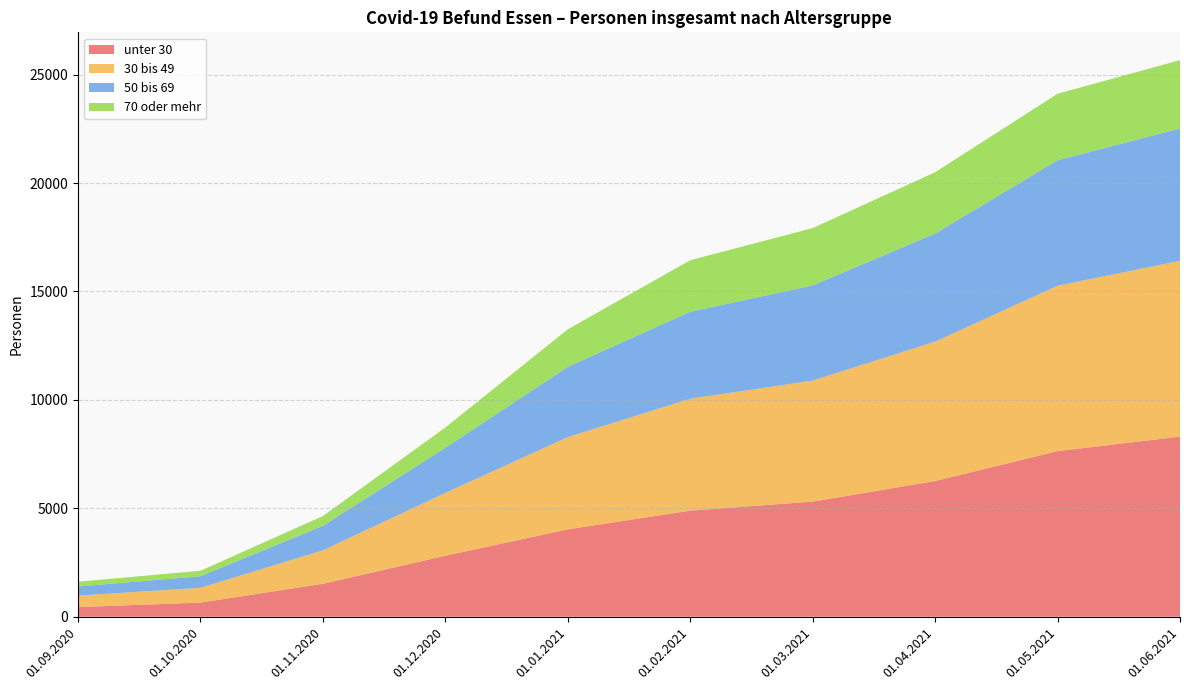

Reading left to right, list all the values displayed in this chart.

unter 30: 01.09.2020=444	01.10.2020=652	01.11.2020=1518	01.12.2020=2811	01.01.2021=4029	01.02.2021=4891	01.03.2021=5309	01.04.2021=6256	01.05.2021=7636	01.06.2021=8305
30 bis 49: 01.09.2020=529	01.10.2020=682	01.11.2020=1545	01.12.2020=2899	01.01.2021=4253	01.02.2021=5162	01.03.2021=5582	01.04.2021=6429	01.05.2021=7631	01.06.2021=8109
50 bis 69: 01.09.2020=420	01.10.2020=533	01.11.2020=1126	01.12.2020=2079	01.01.2021=3241	01.02.2021=4012	01.03.2021=4388	01.04.2021=4985	01.05.2021=5784	01.06.2021=6101
70 oder mehr: 01.09.2020=220	01.10.2020=252	01.11.2020=454	01.12.2020=938	01.01.2021=1732	01.02.2021=2375	01.03.2021=2644	01.04.2021=2827	01.05.2021=3067	01.06.2021=3152